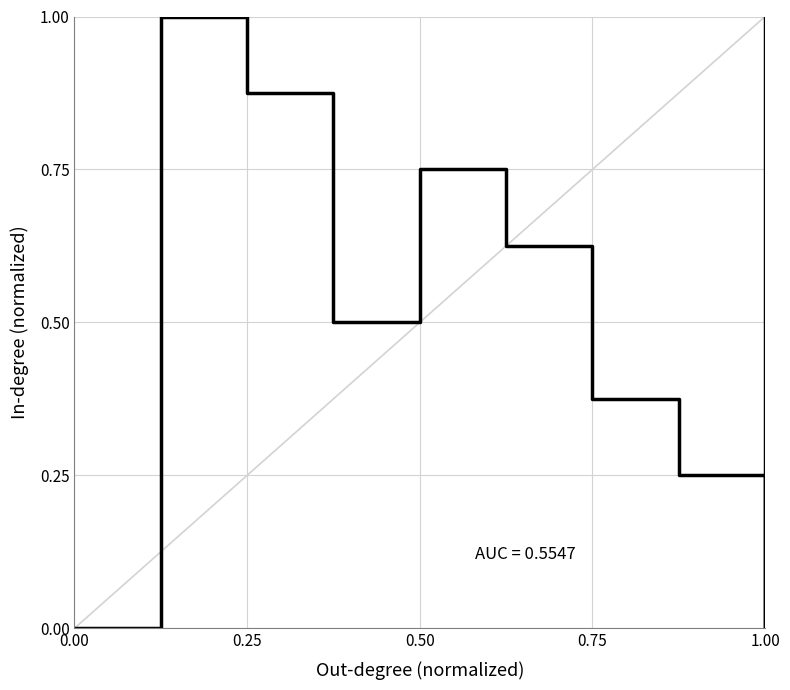

The chart shows a value of 0.3 at 7. True or false?

False